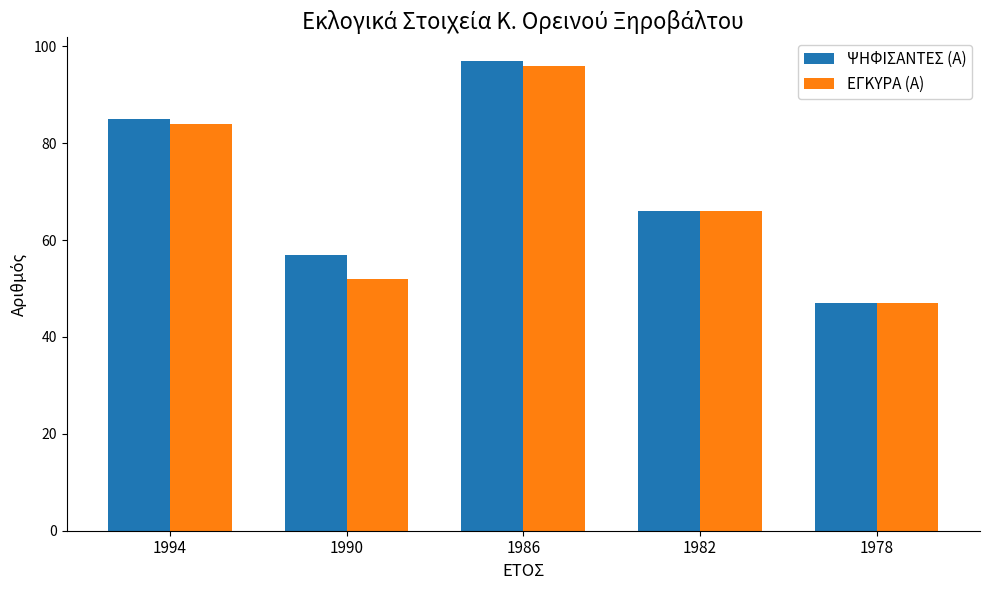

What is the difference between the second highest and second lowest values in the ΨΗΦΙΣΑΝΤΕΣ (Α) series?

28